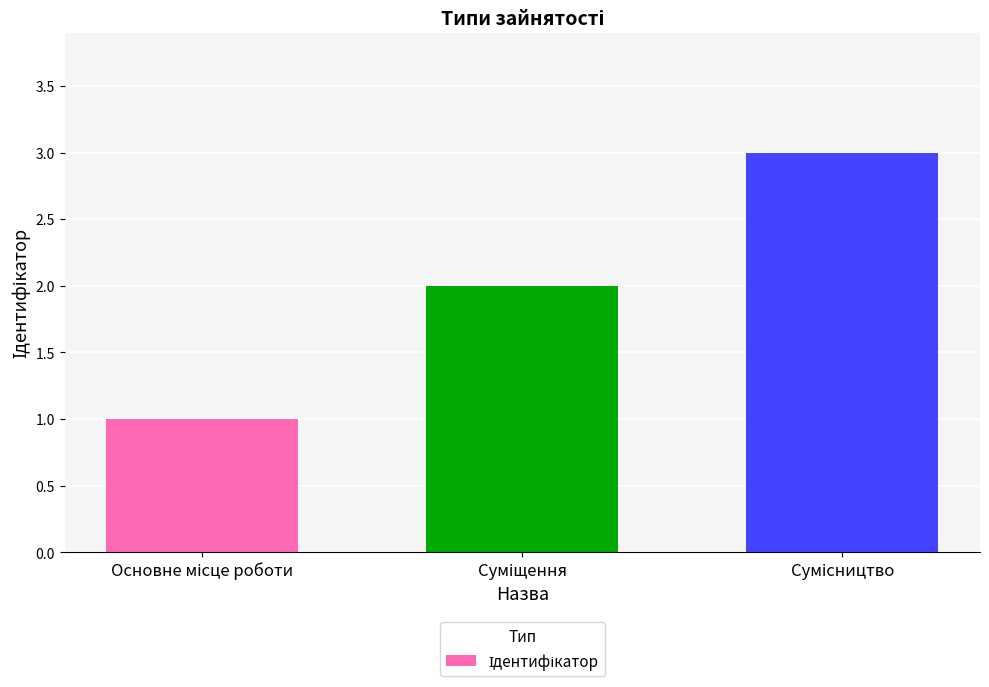

What is the sum of all values?

6